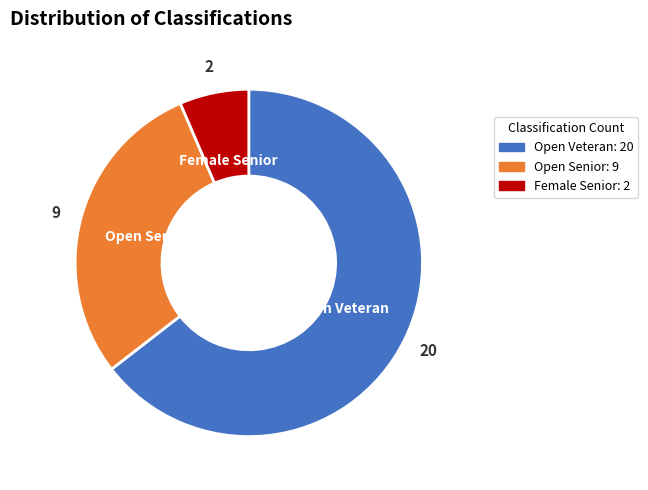

Is there any slice that represents more than half of the pie?

Yes